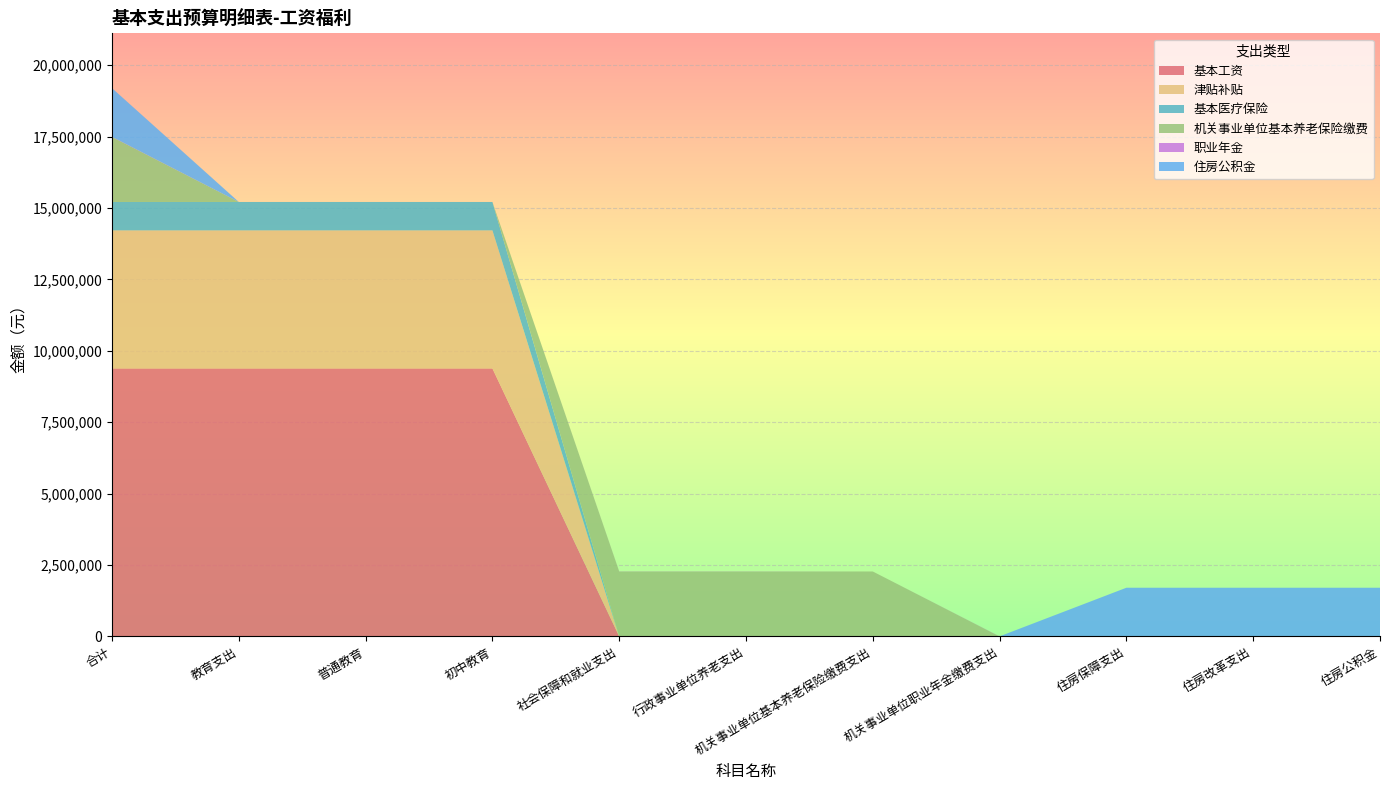

Reading right to left, list all the values displayed in this chart.

基本工资: 0.0	0.0	0.0	0.0	0.0	0.0	0.0	9383748.0	9383748.0	9383748.0	9383748.0
津贴补贴: 0.0	0.0	0.0	0.0	0.0	0.0	0.0	4831716.0	4831716.0	4831716.0	4831716.0
基本医疗保险: 0.0	0.0	0.0	0.0	0.0	0.0	0.0	995082.5	995082.5	995082.5	995082.5
机关事业单位基本养老保险缴费: 0.0	0.0	0.0	0.0	2274474.2	2274474.2	2274474.2	0.0	0.0	0.0	2274474.2
职业年金: 0.0	0.0	0.0	3970.6	0.0	3970.6	3970.6	0.0	0.0	0.0	3970.6
住房公积金: 1705855.7	1705855.7	1705855.7	0.0	0.0	0.0	0.0	0.0	0.0	0.0	1705855.7